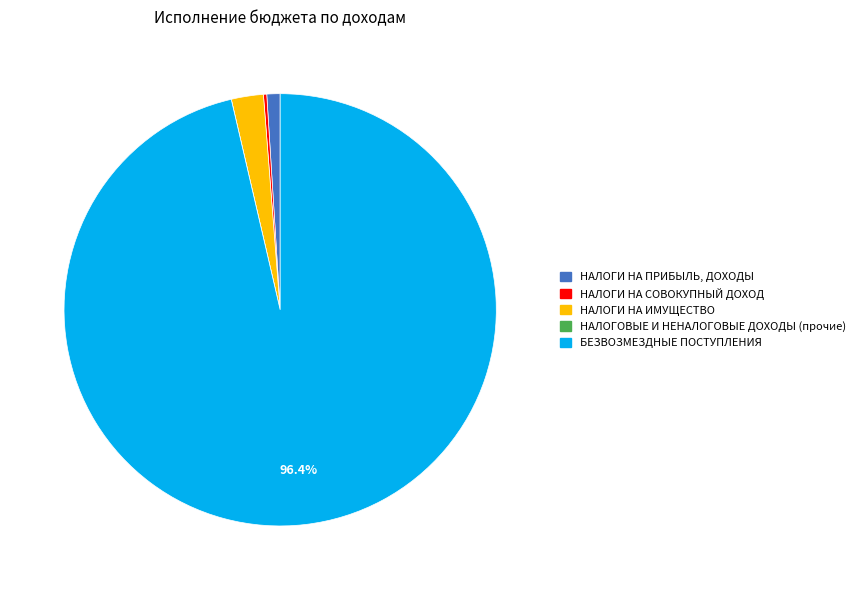

What is the majority slice?

БЕЗВОЗМЕЗДНЫЕ ПОСТУПЛЕНИЯ